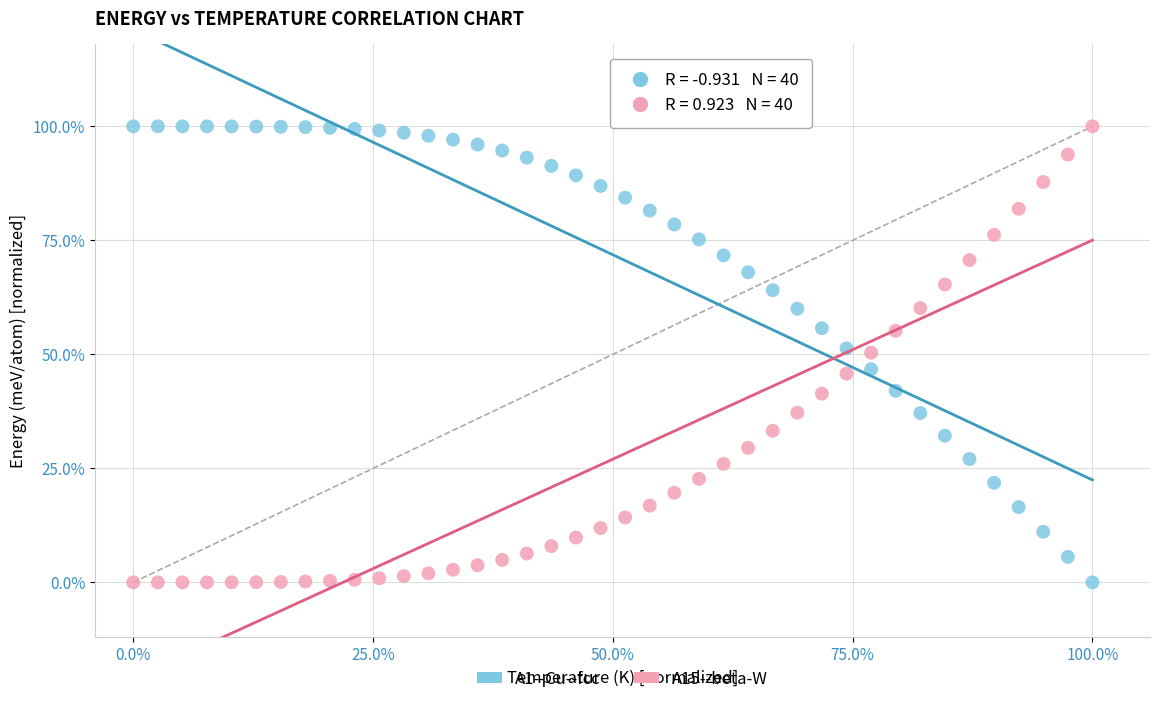

What are all the series names shown in the legend?

A1--Cu--fcc, A15--beta-W